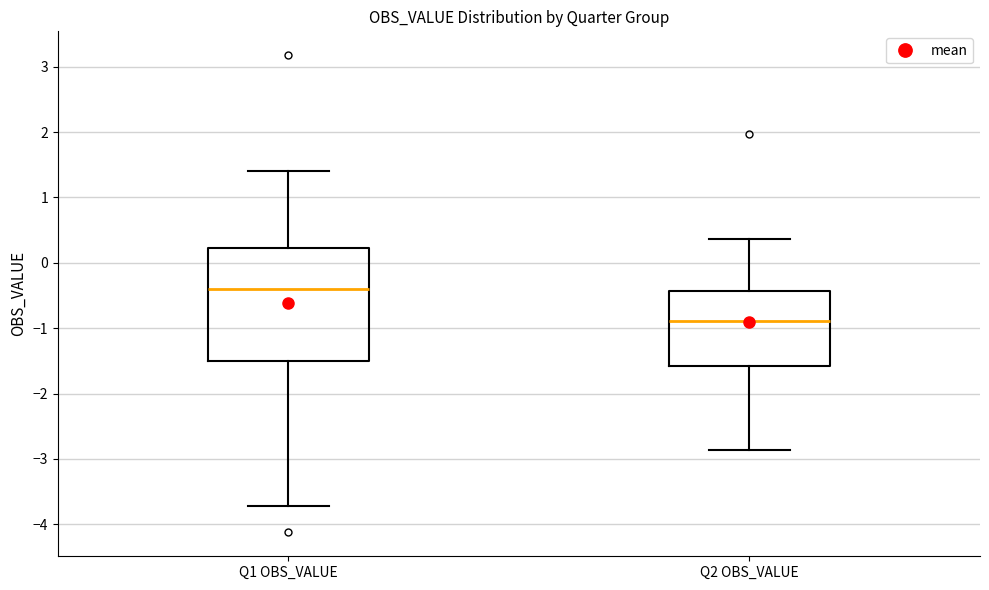

Where does the upper whisker of the box for Q1 OBS_VALUE end on the y-axis? The values are not printed on the chart, so give them approximately, as read against the axis.

1.4